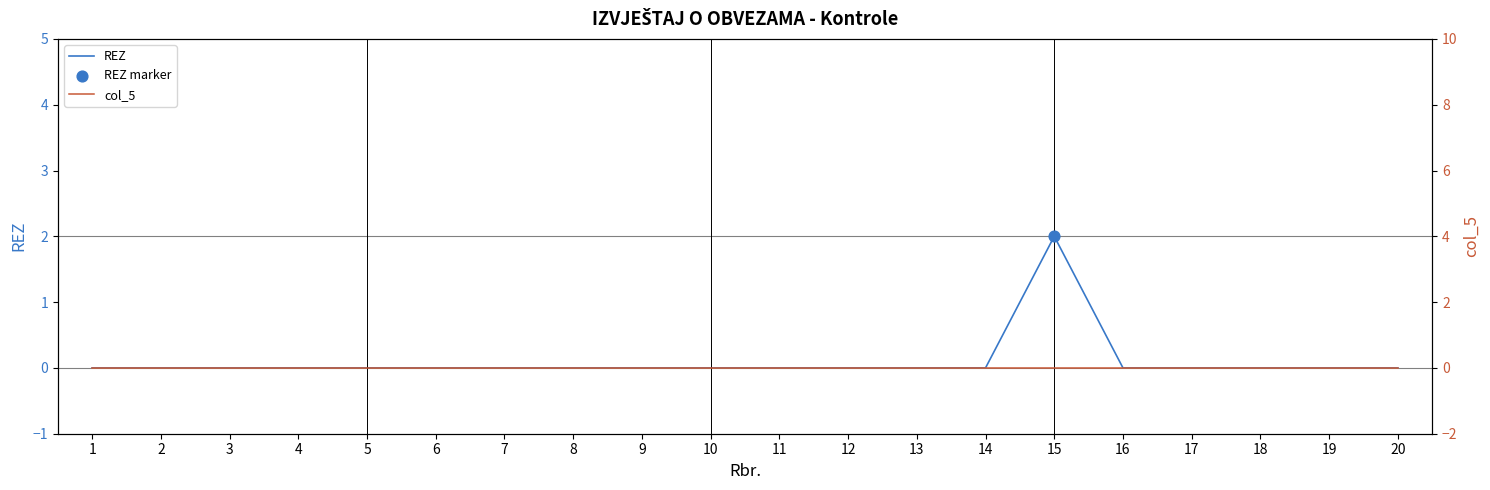

Which series reaches the minimum Y coordinate?

REZ